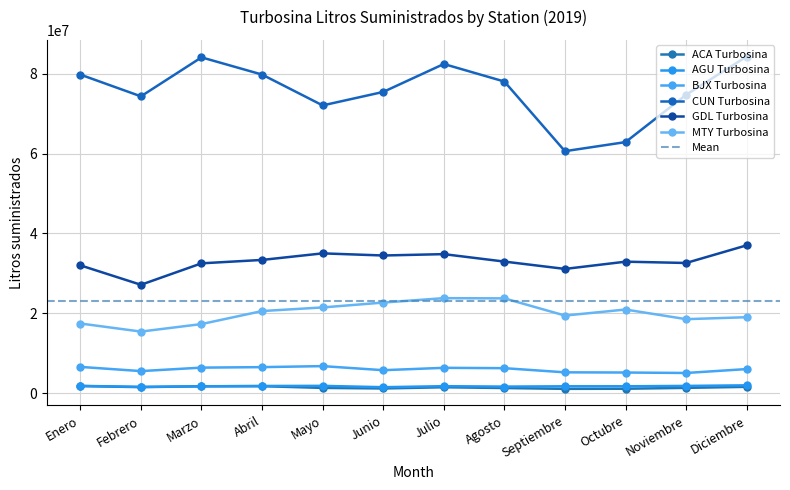

At how many categories does at least one series exceed 65628686?

10